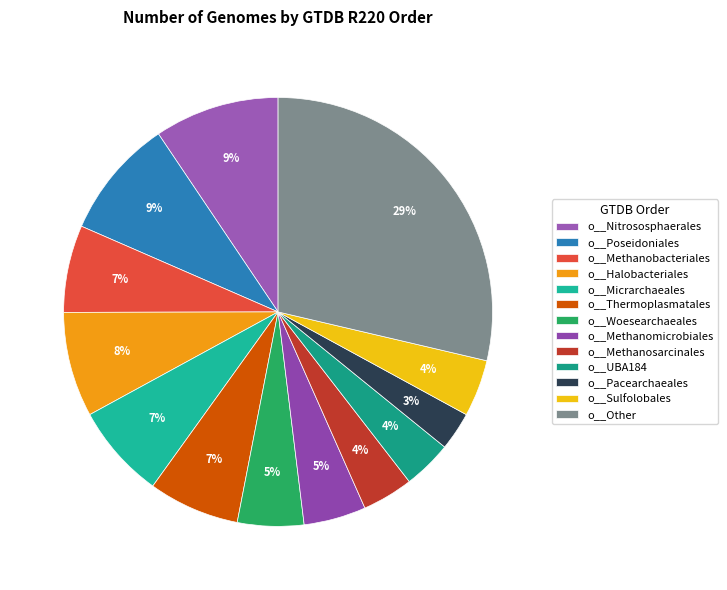

Count the number of slices in the pie.

13